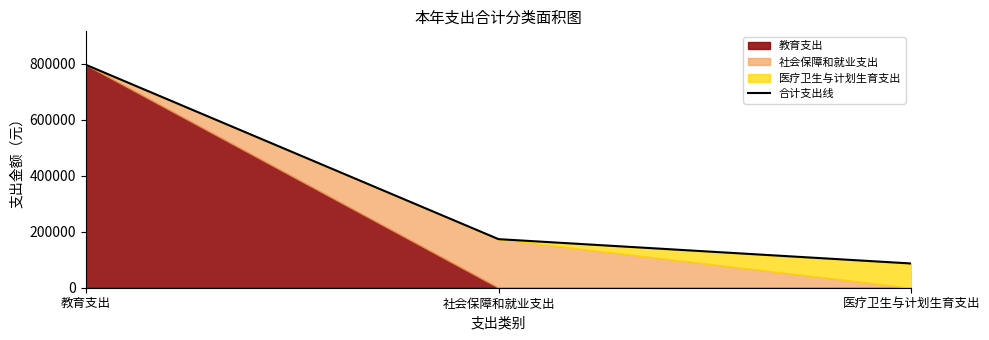

How many lines are shown in the chart?

1